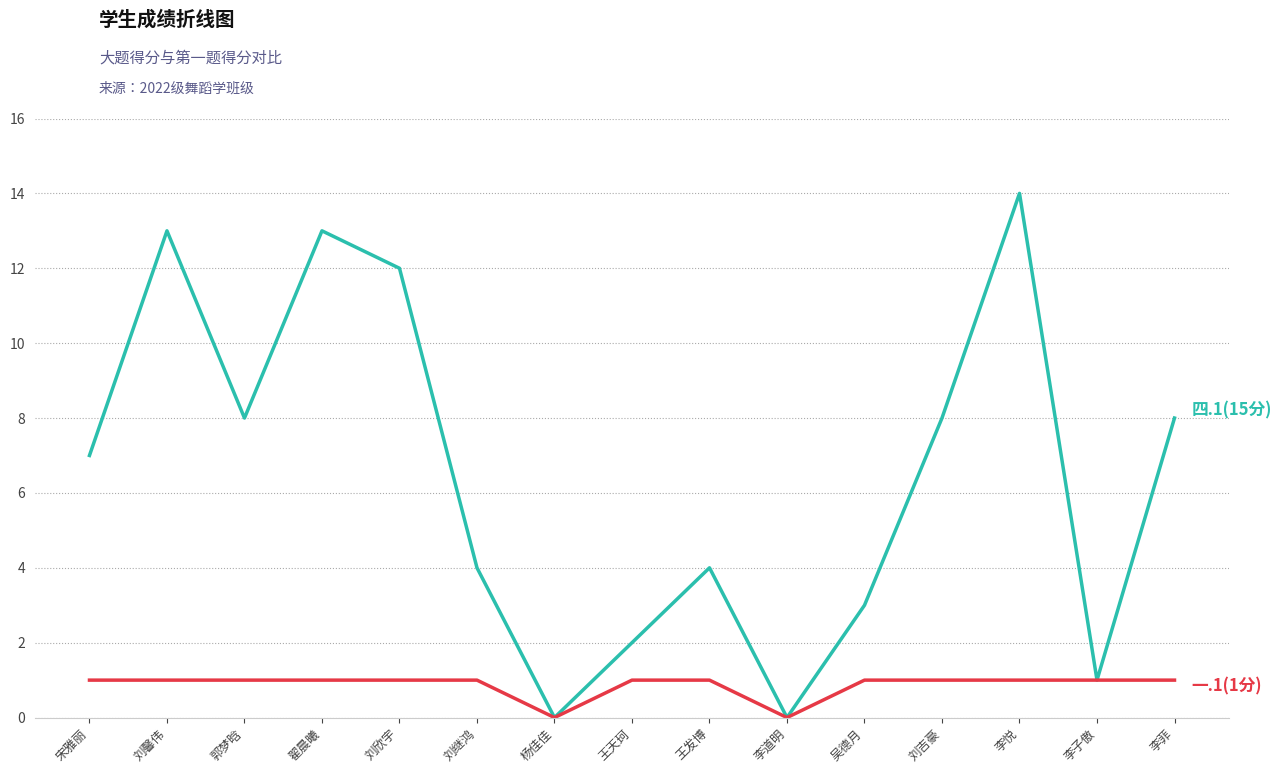

What is the greatest value displayed?

14